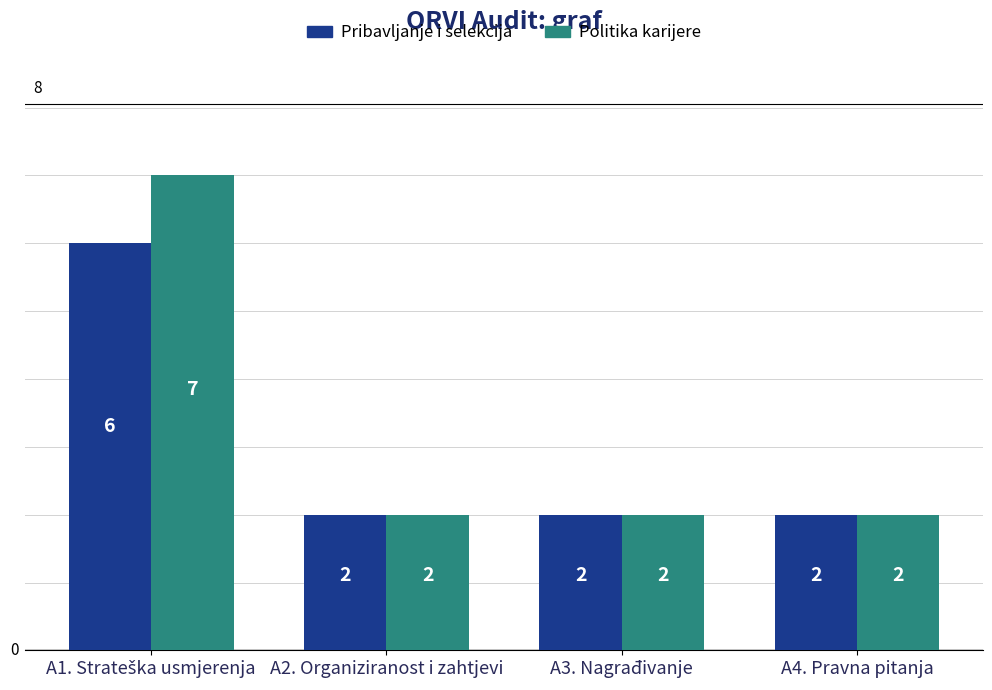

Which series has the widest spread of values?

Politika karijere